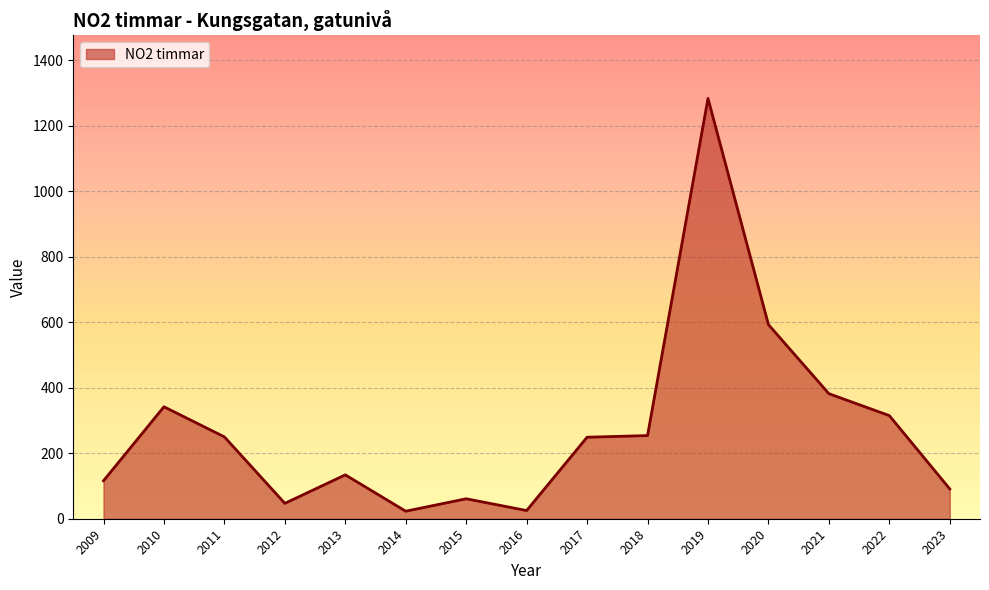

True or false: there are more than 1 points higher than both neighbors.

True